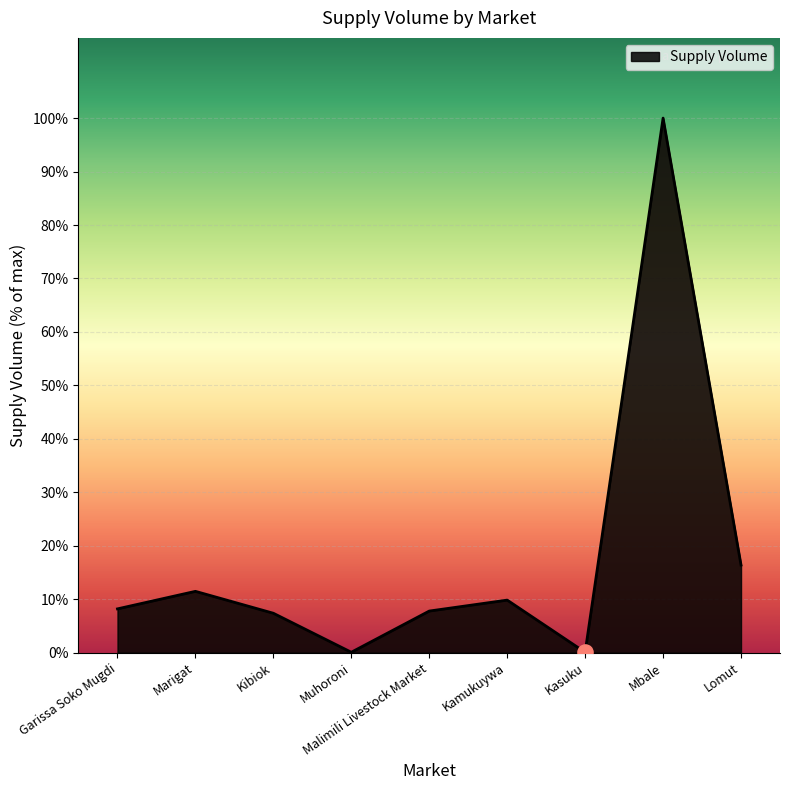

What is the ratio of the value at Lomut to the value at Mbale?

0.2